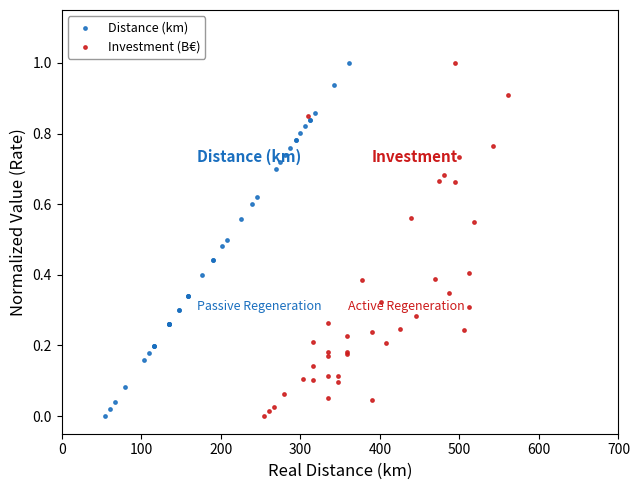

Which series contains the lowest Y value?

Distance (km)